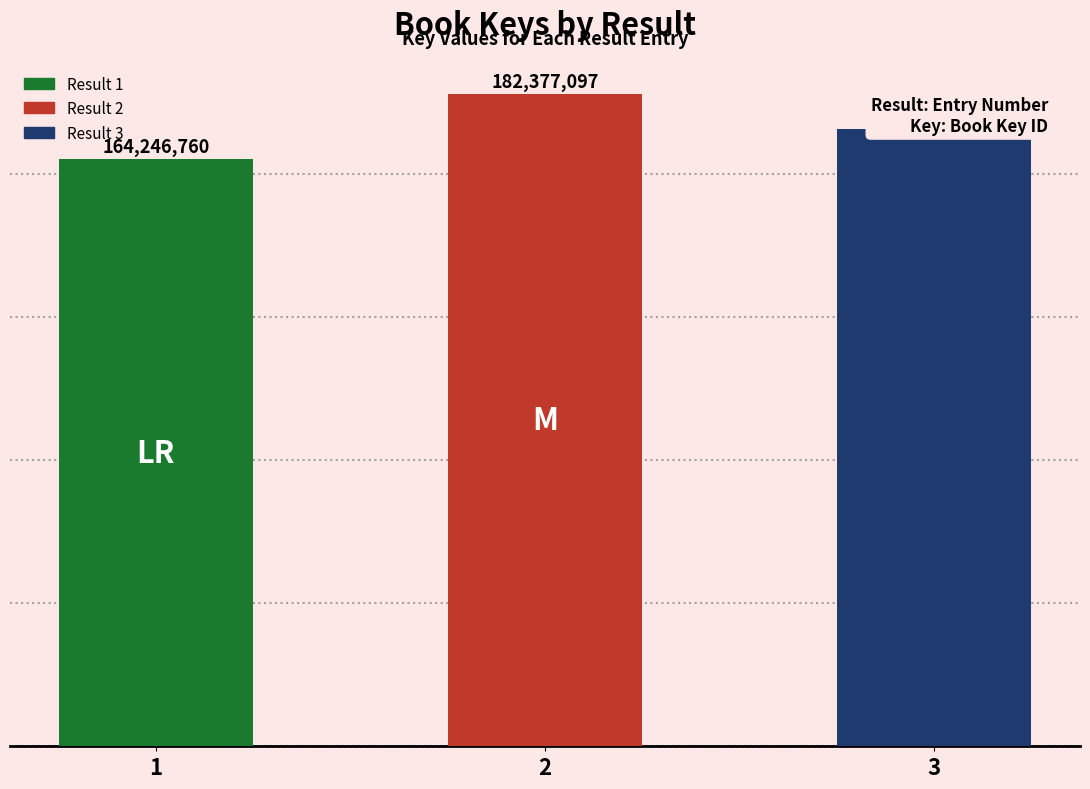

Reading left to right, list all the values displayed in this chart.

1=164246760	2=182377097	3=172674063